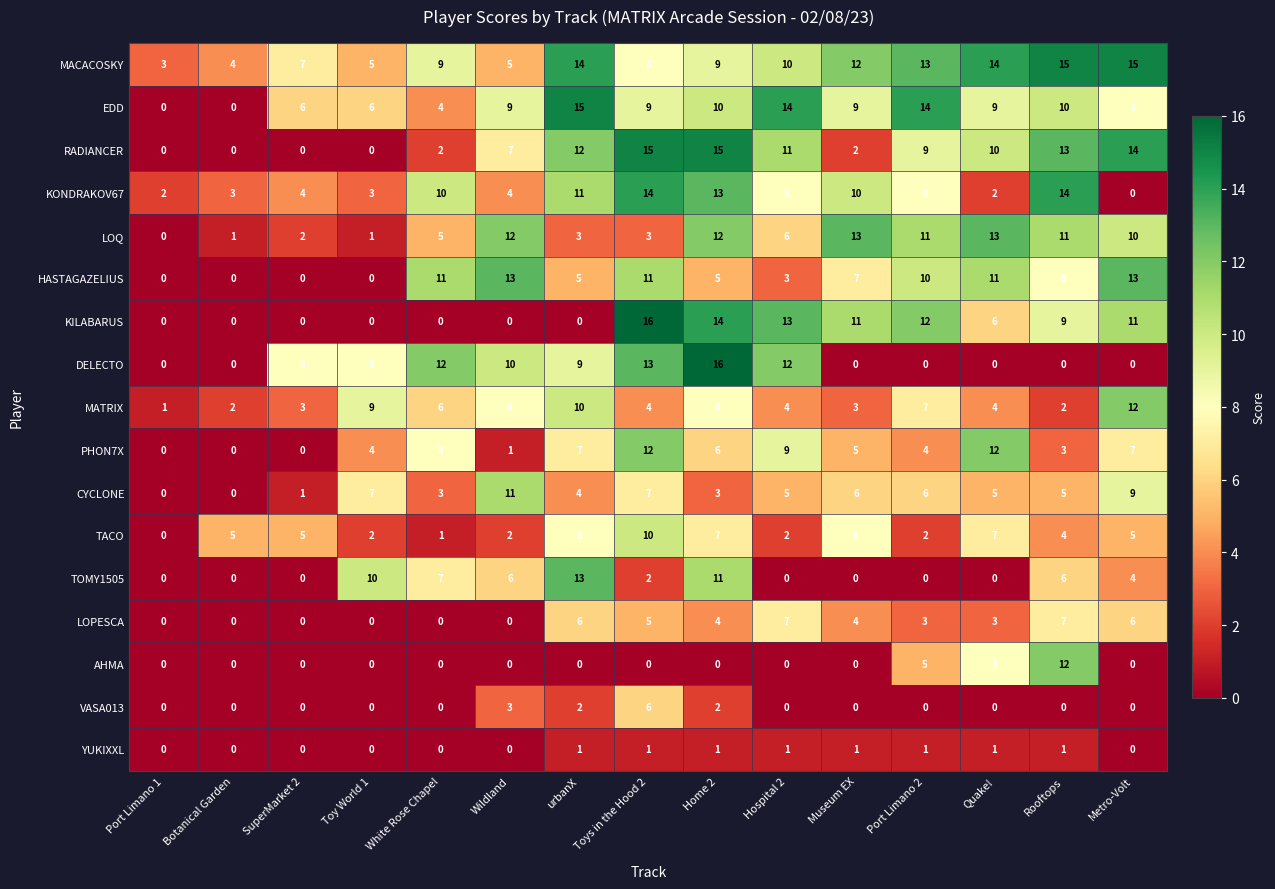

What is the difference between the second highest and second lowest values in the LOQ series?

12